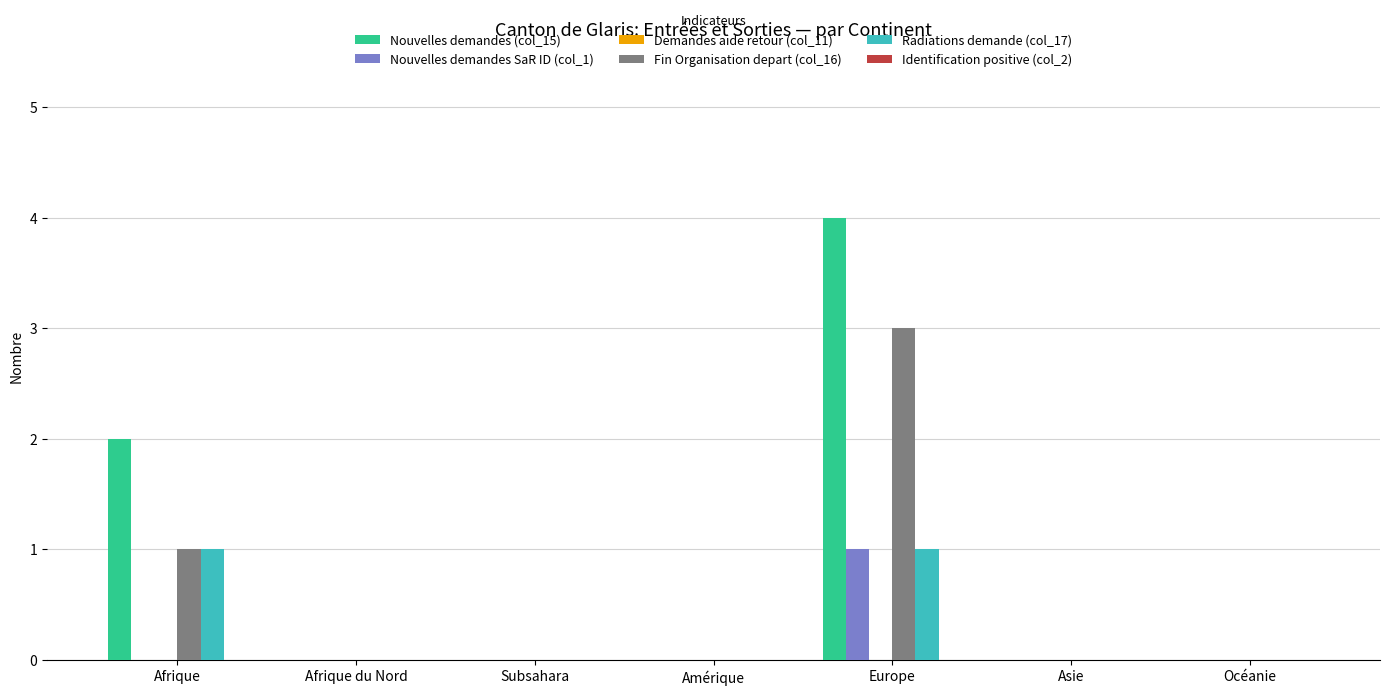

Does the chart contain stacked bars?

No